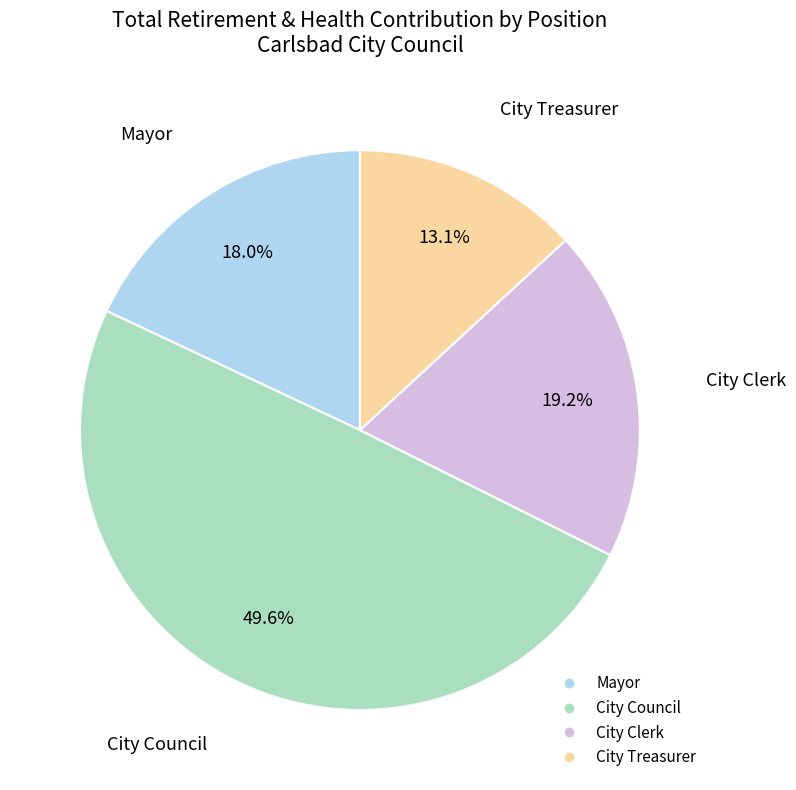

Is there a majority slice in this chart?

No